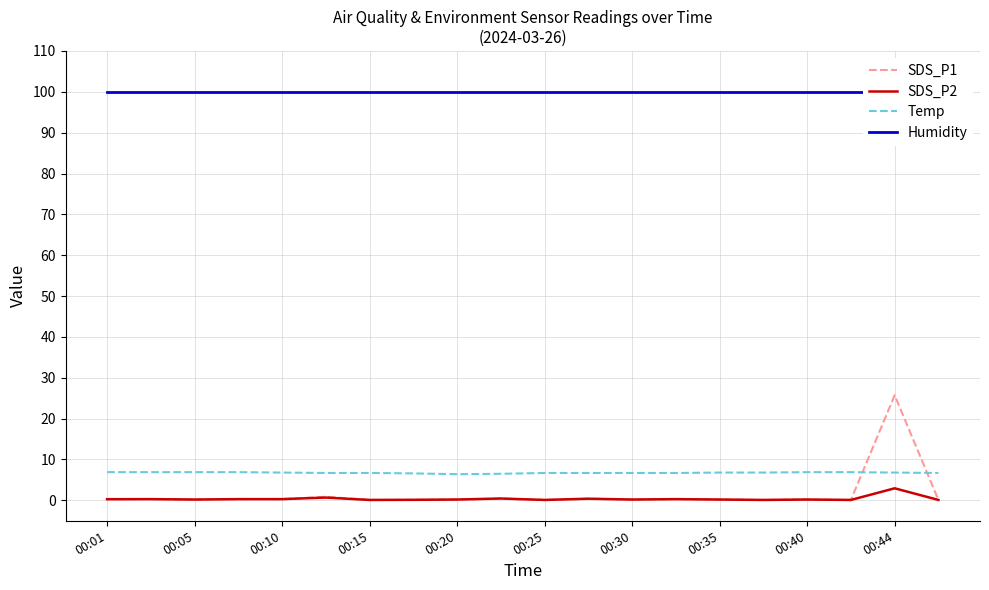

True or false: SDS_P1 and Temp cross at least once.

True